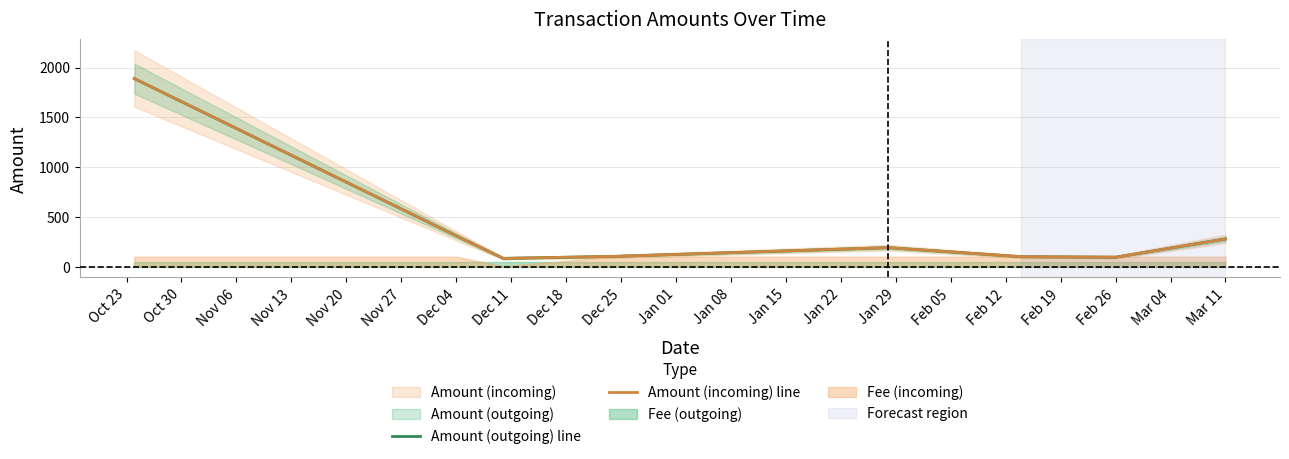

At how many categories does at least one series exceed 290?

2